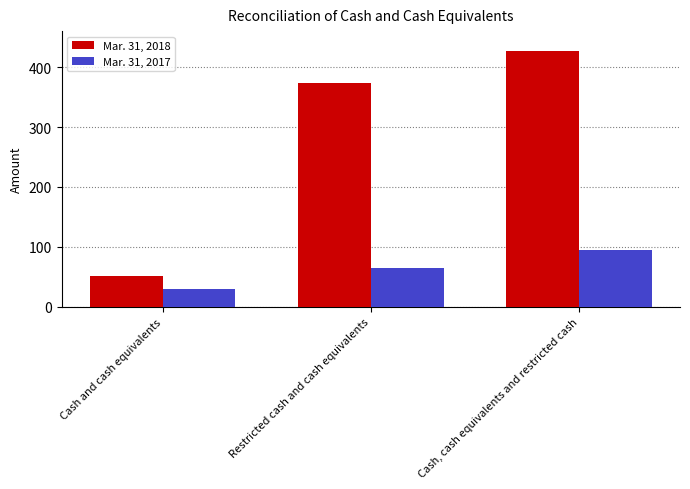

At which category is the sum across all series the highest?

Cash, cash equivalents and restricted cash